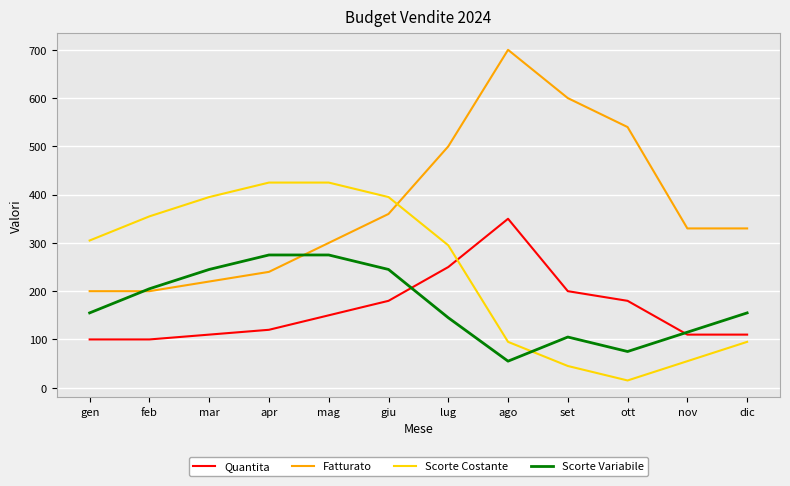

Between mar and nov, which series saw the biggest shift?

Scorte Costante